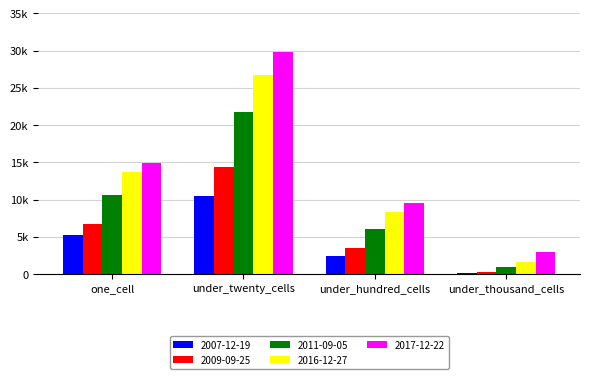

What are all the series names shown in the legend?

2007-12-19, 2009-09-25, 2011-09-05, 2016-12-27, 2017-12-22